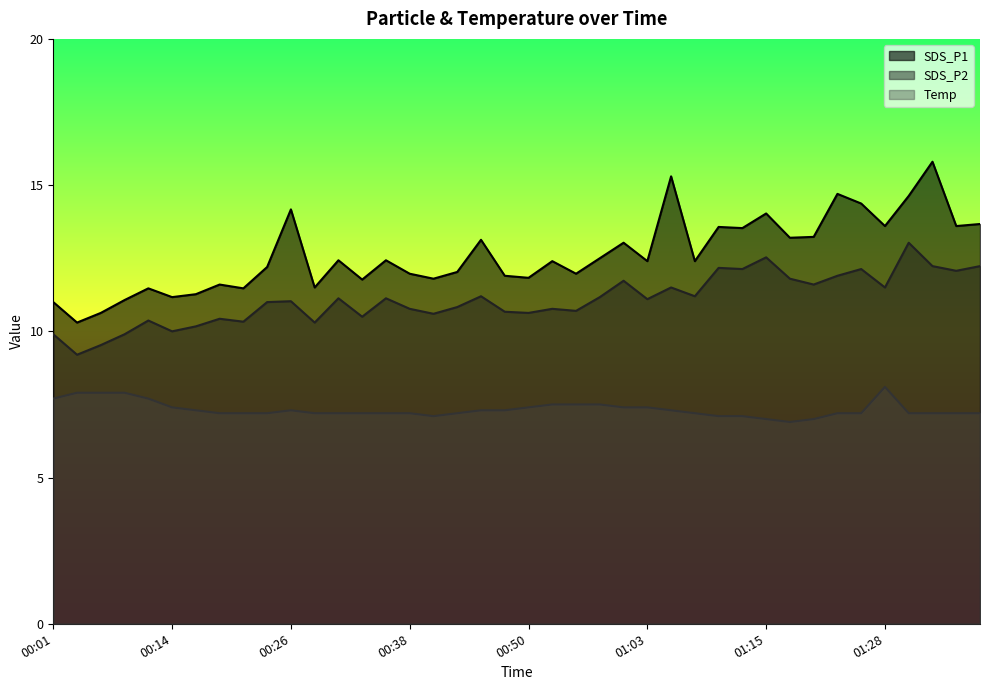

What is the highest value of the Temp series?

8.1